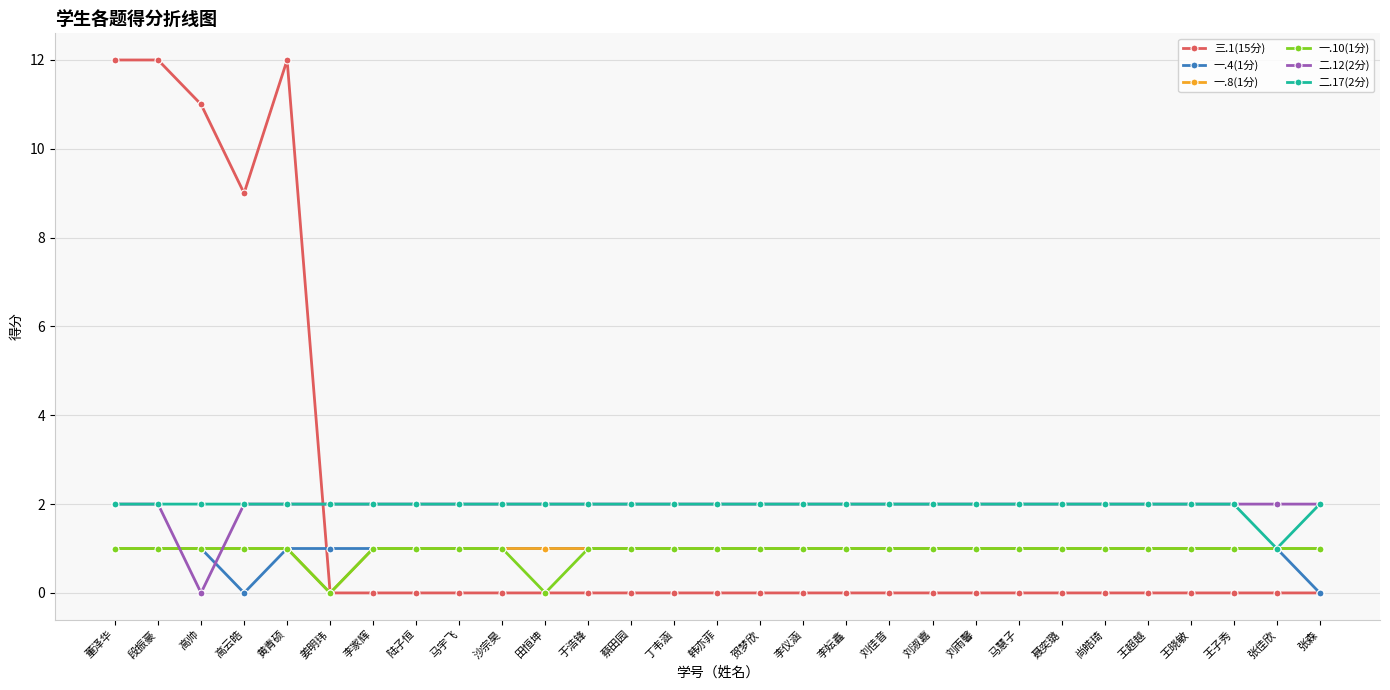

How many series are shown in this chart?

6